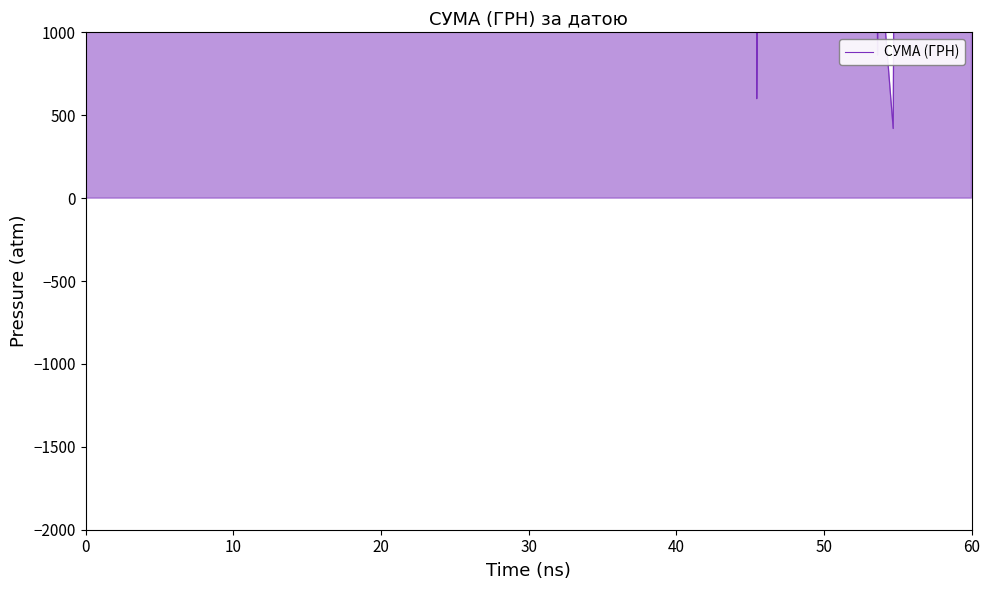

Does the chart have visible grid lines?

No